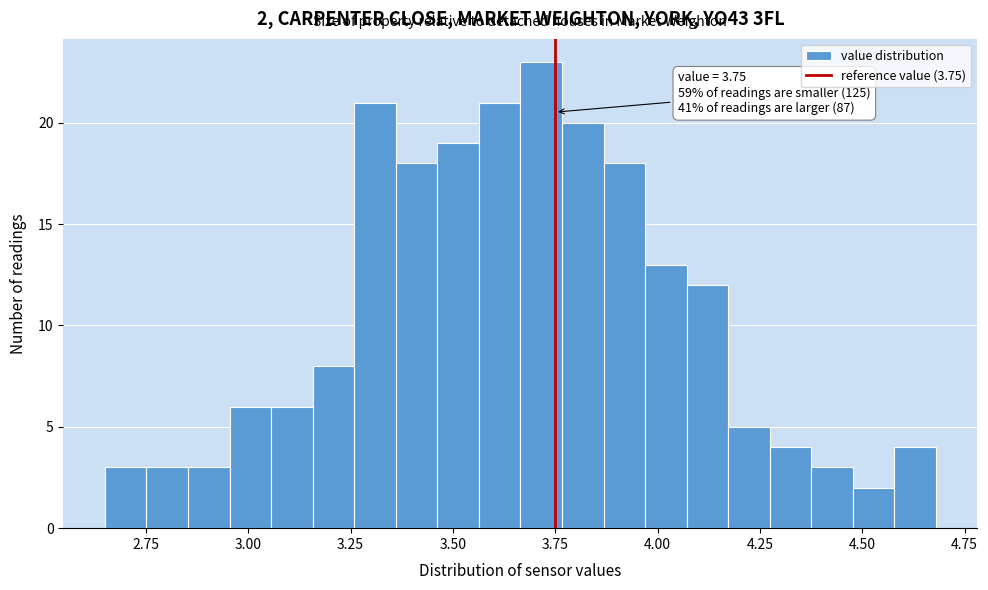

Around what value on the x-axis is the tallest bar? Give the approximate position of its centre, as read against the axis.

3.70